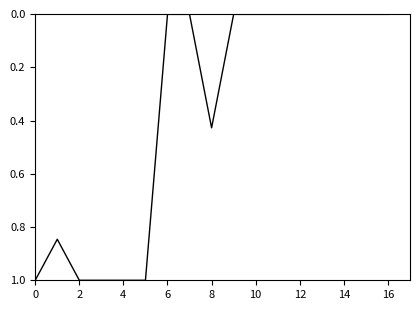

What is the sum of all values?

6.3